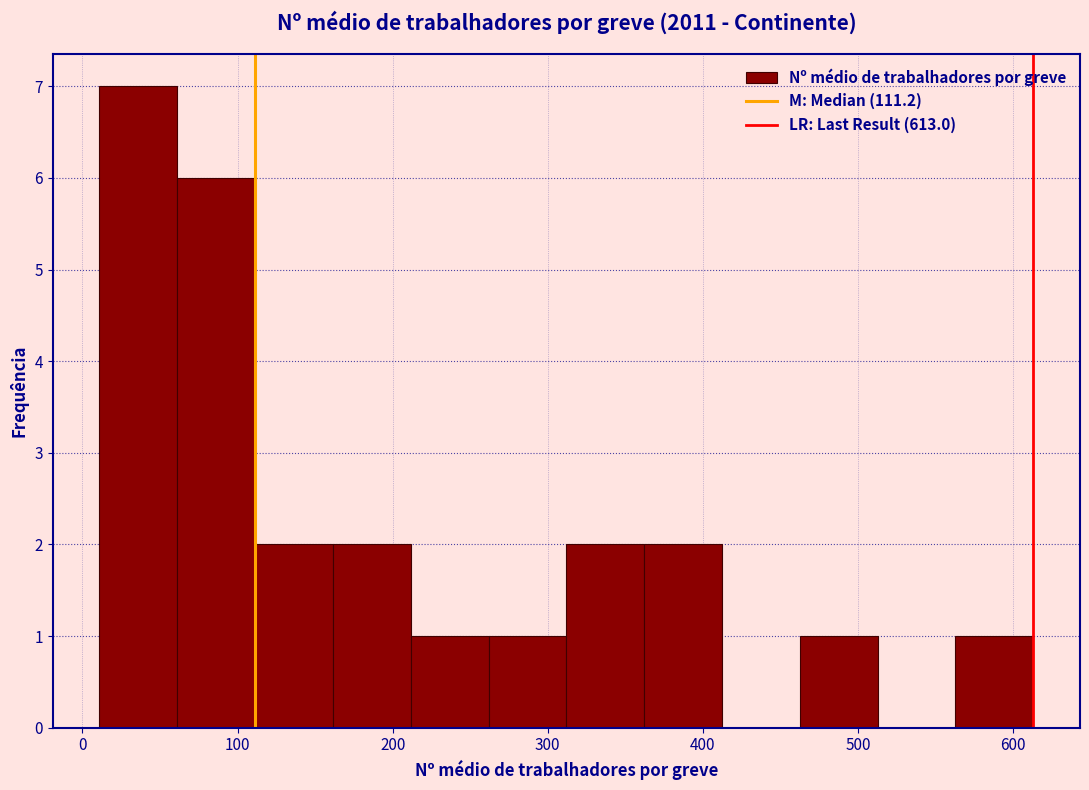

Reading left to right, list every bar in this chart as the range it spans on the x-axis followed by its height. Neither the bar edges nor the heights are printed on the chart, so give them approximately, as read against the axes.

10 to 60: 7
60 to 110: 6
110 to 160: 2
160 to 210: 2
210 to 260: 1
260 to 310: 1
310 to 360: 2
360 to 410: 2
410 to 460: 0
460 to 510: 1
510 to 560: 0
560 to 610: 1